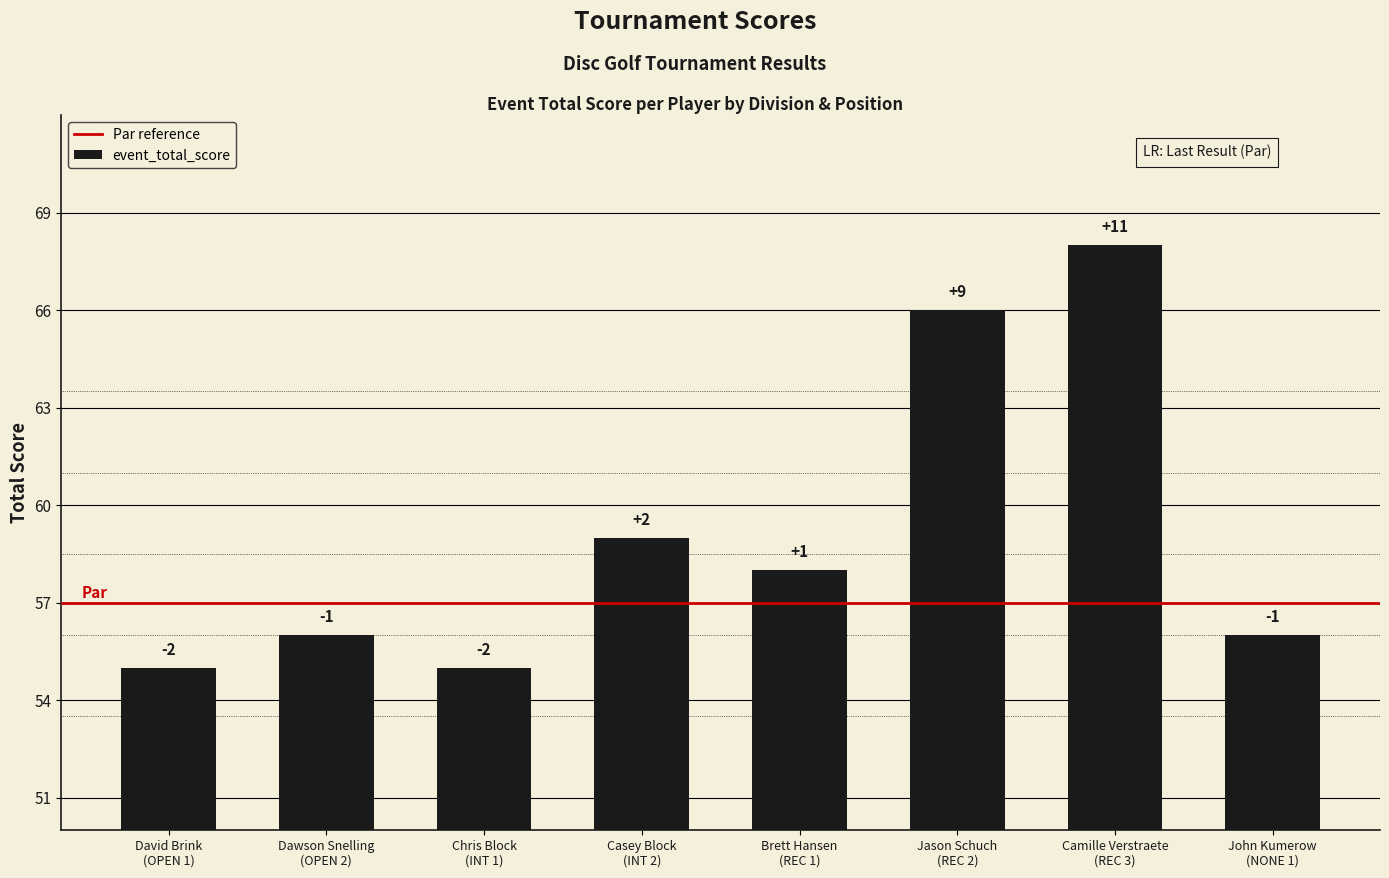

How many bars are there in total?

8